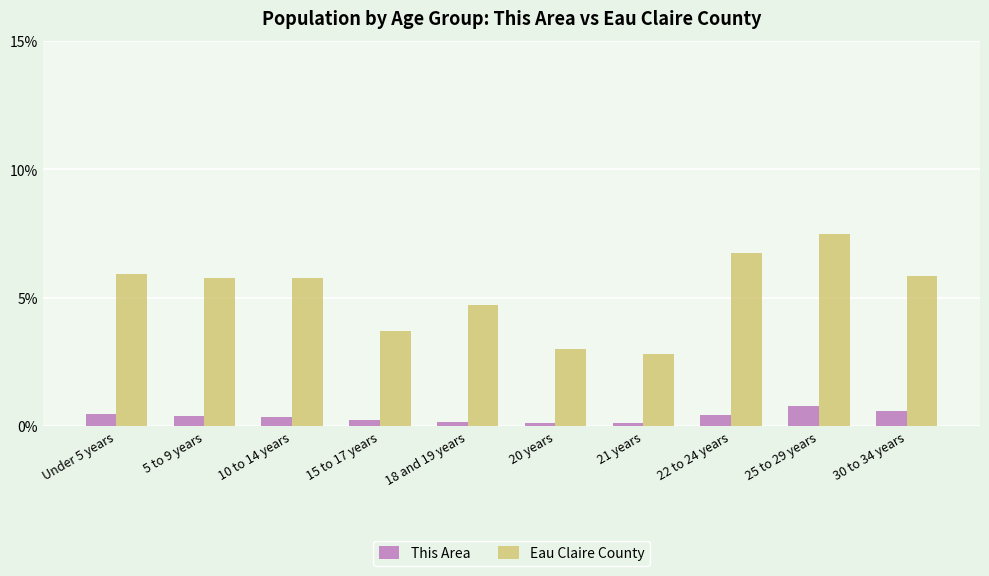

What is the minimum value shown in the chart?

0.1